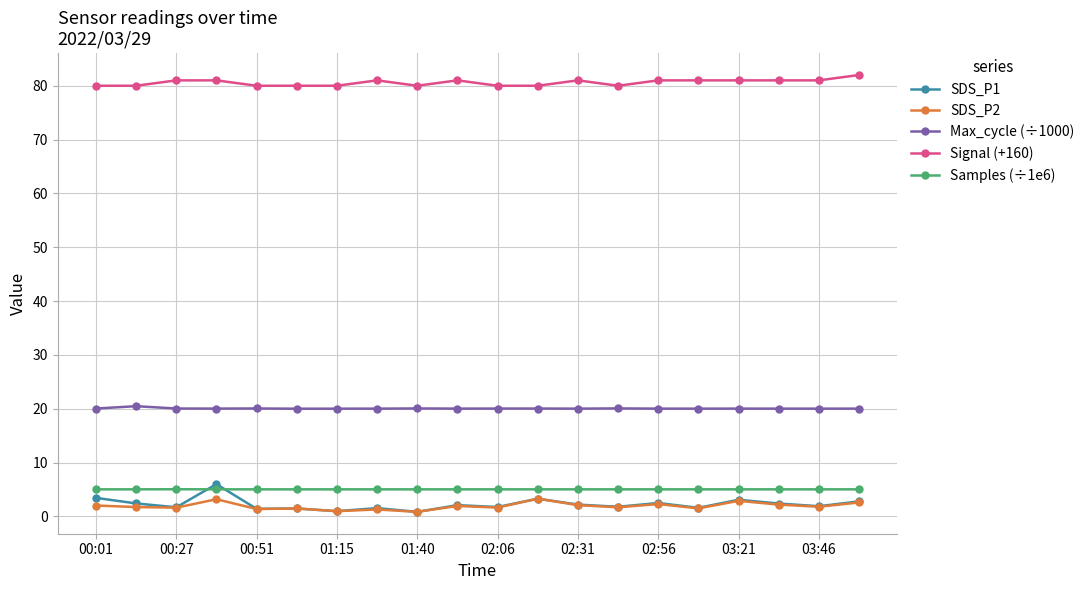

How many lines are shown in the chart?

5